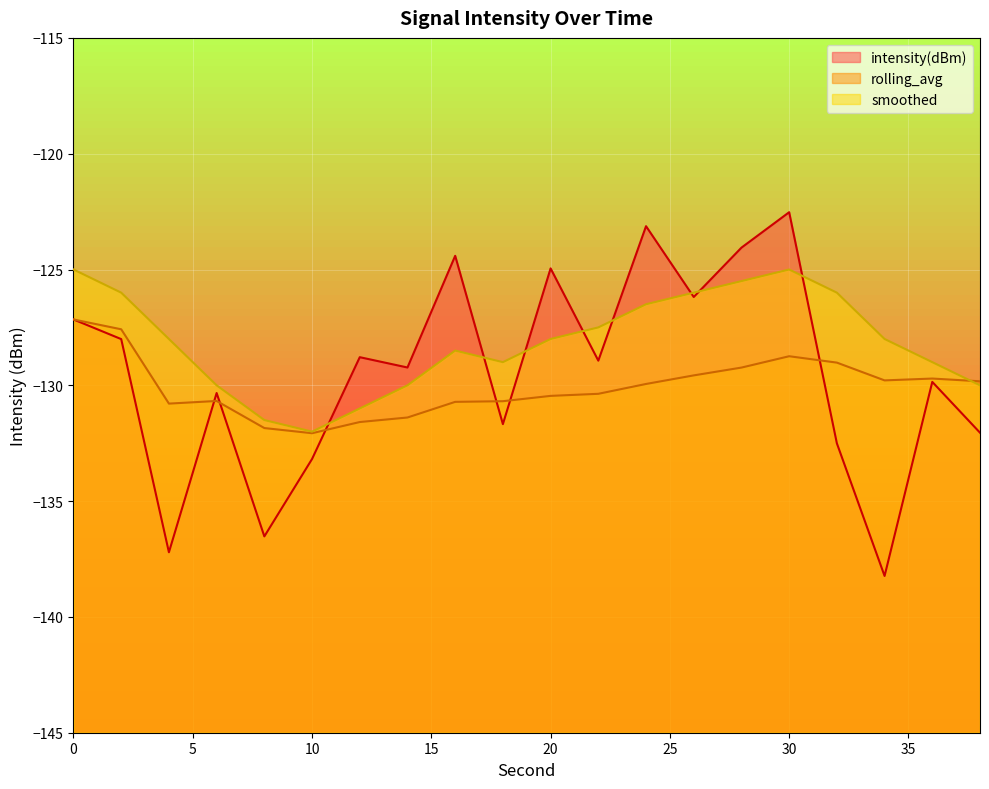

How many intersections are there between intensity(dBm) and smoothed?

8